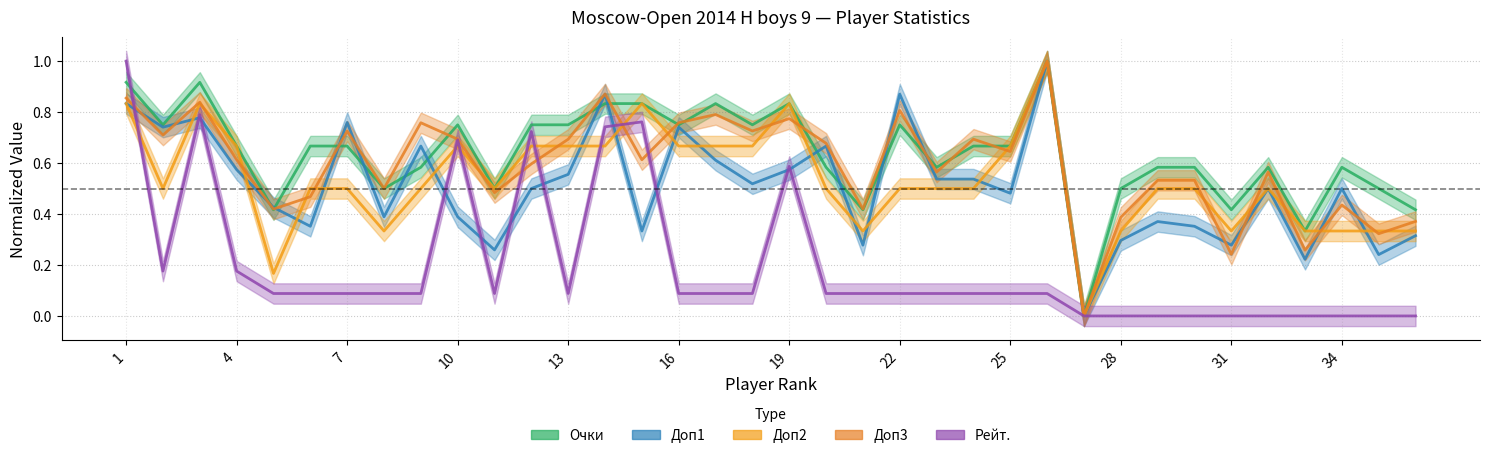

What are all the series names shown in the legend?

Очки, Доп1, Доп2, Доп3, Рейт.